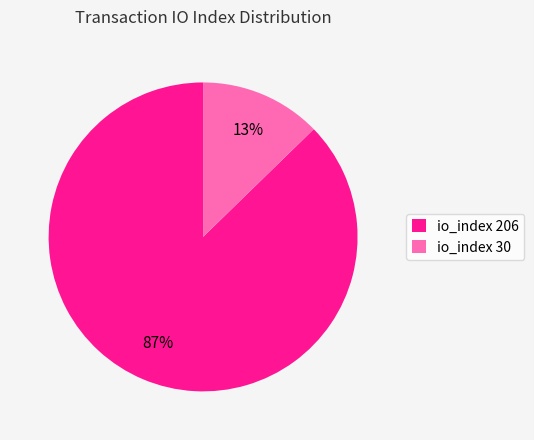

Count the number of slices in the pie.

2